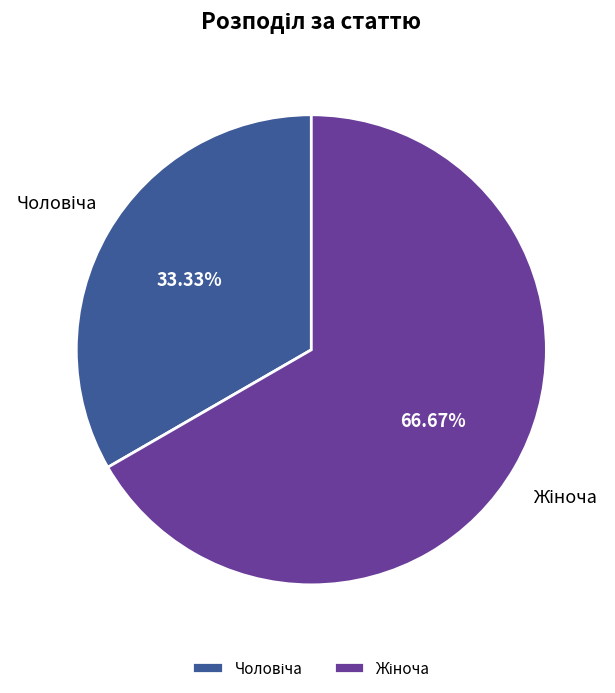

Is there any slice that represents more than half of the pie?

Yes